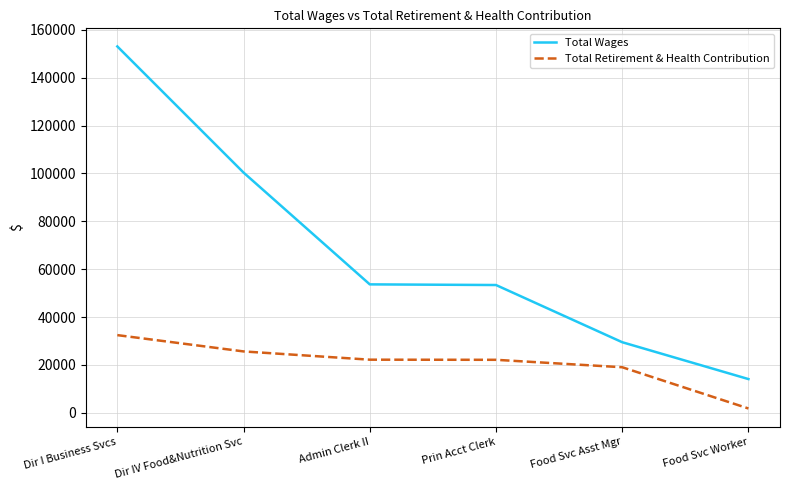

True or false: Total Wages and Total Retirement & Health Contribution intersect in this chart.

False